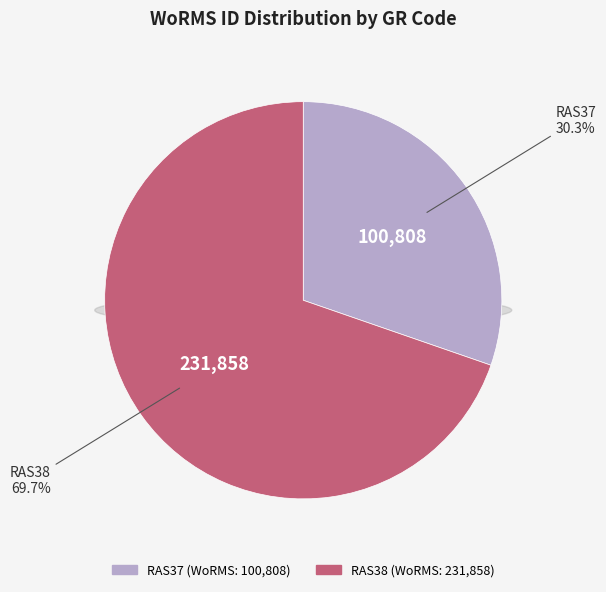

Which category has the biggest portion of the pie?

RAS38